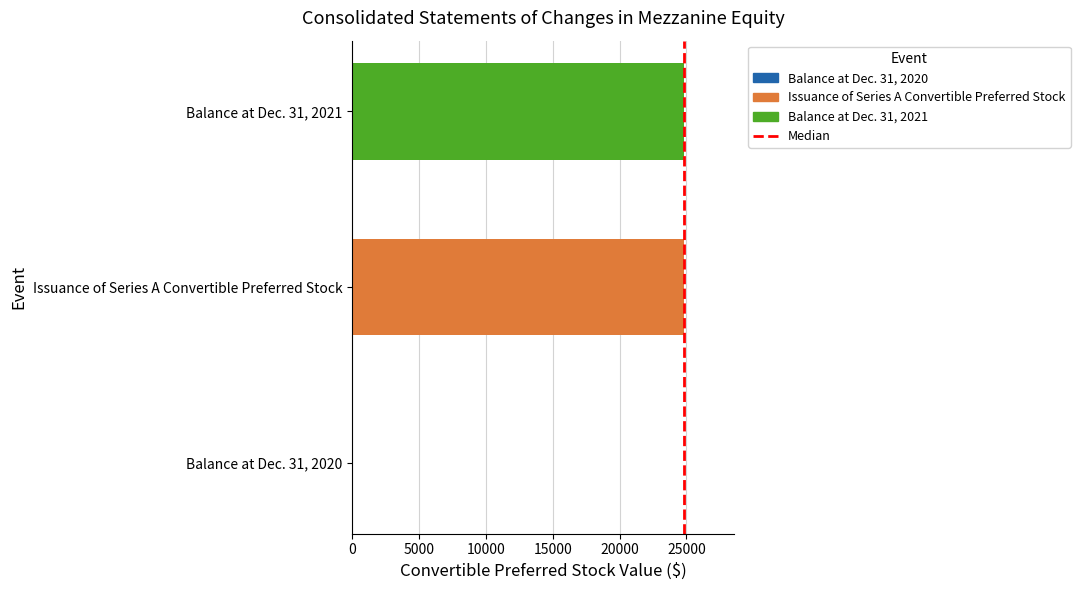

How many values are between 0 and 24850?

3